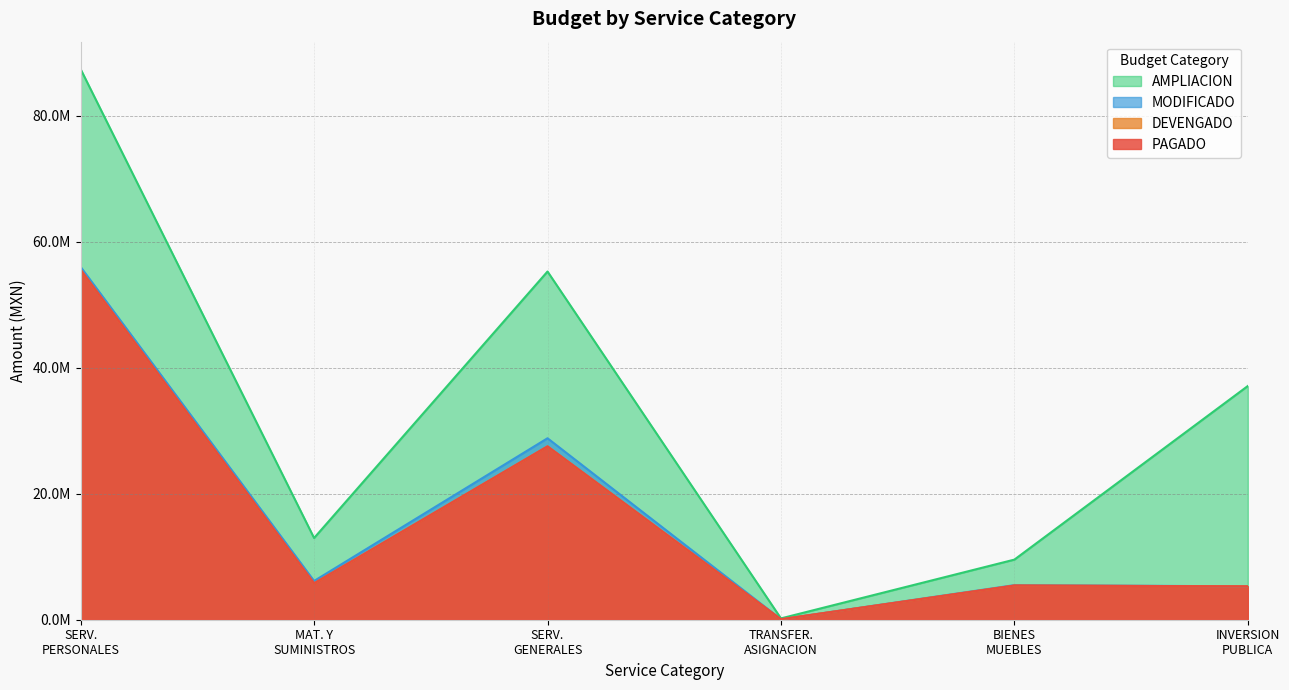

The MODIFICADO series shows 55997157.5 at SERV. PERSONALES. True or false?

True